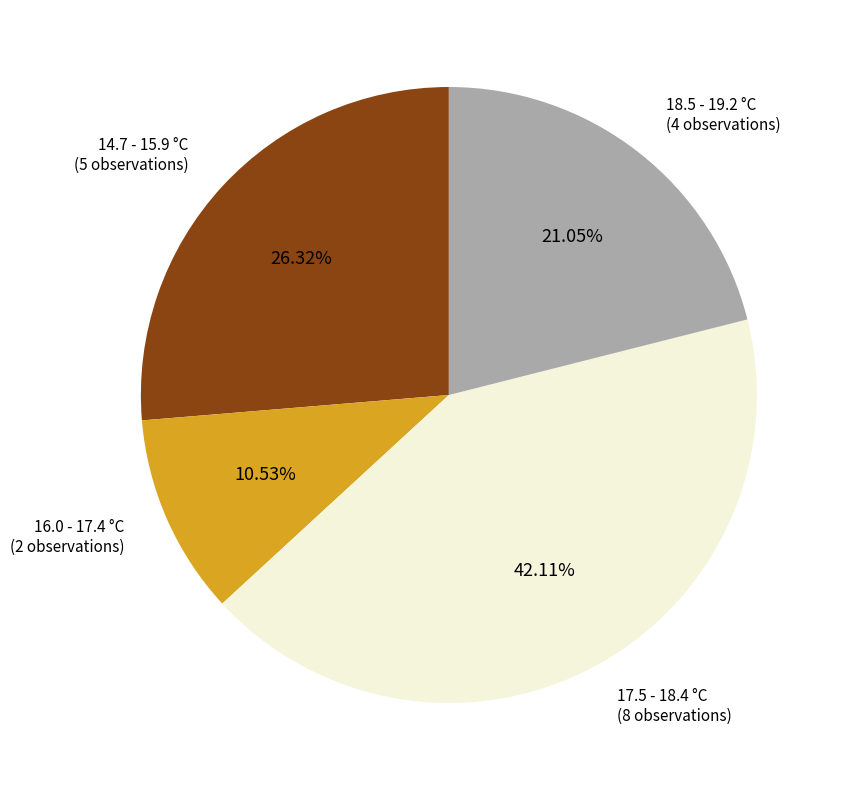

Does any single category account for the majority?

No